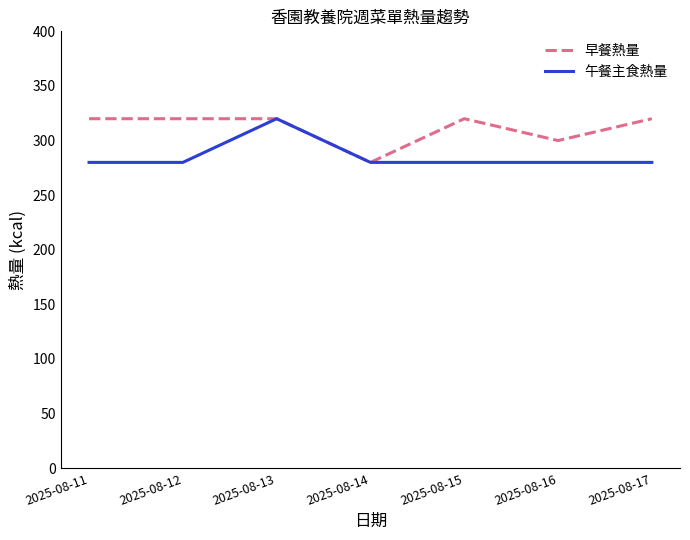

At 2025-08-17, list the series in order from smallest to largest.

午餐主食熱量, 早餐熱量